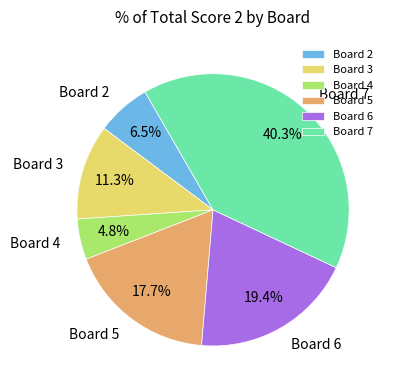

Which slice is the smallest?

Board 4